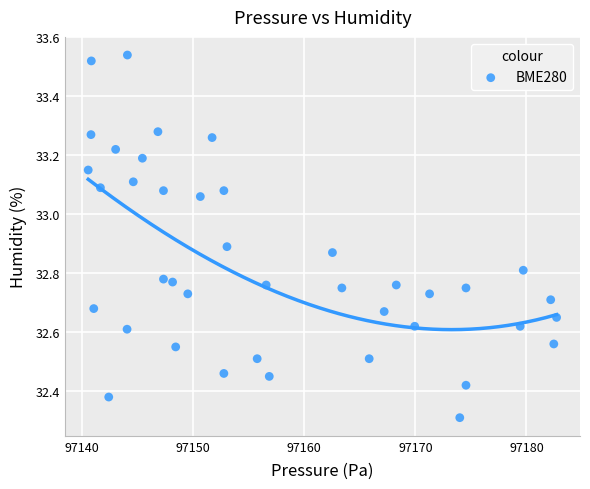

What Y value in the scatter plot is closest to 32?

32.3